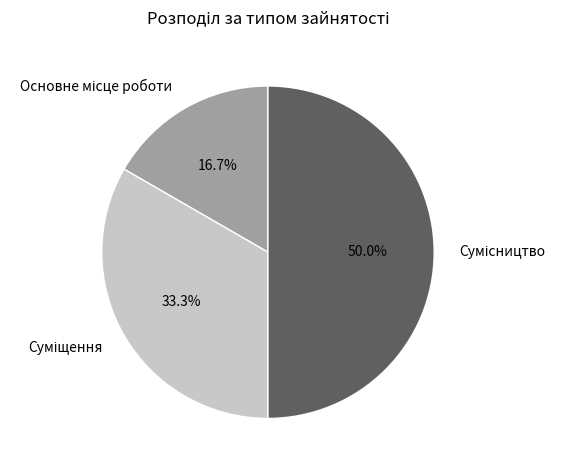

Does Основне місце роботи account for over 50% of the chart?

No